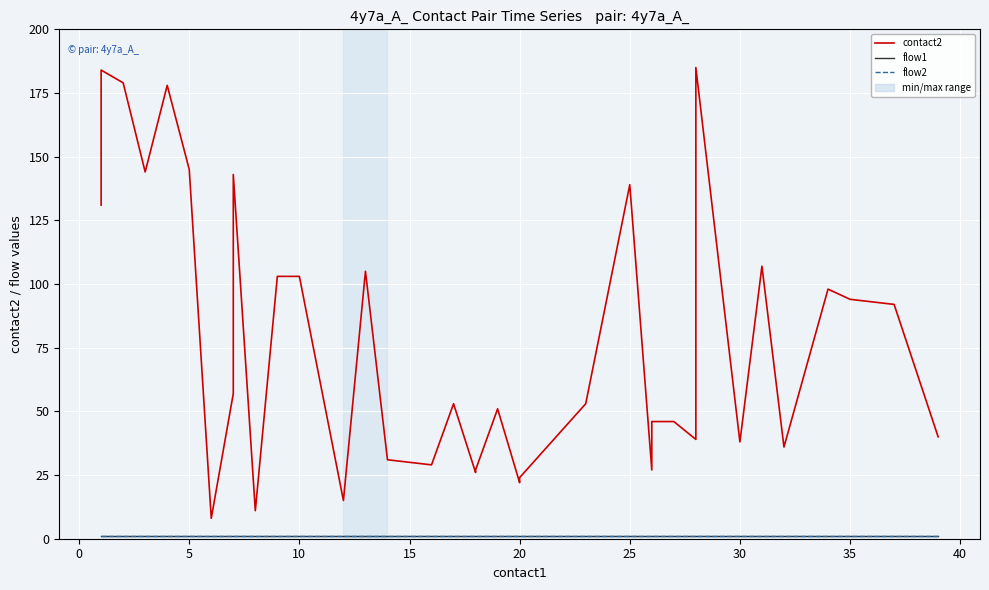

What is the label of the 16th point from the right?

20